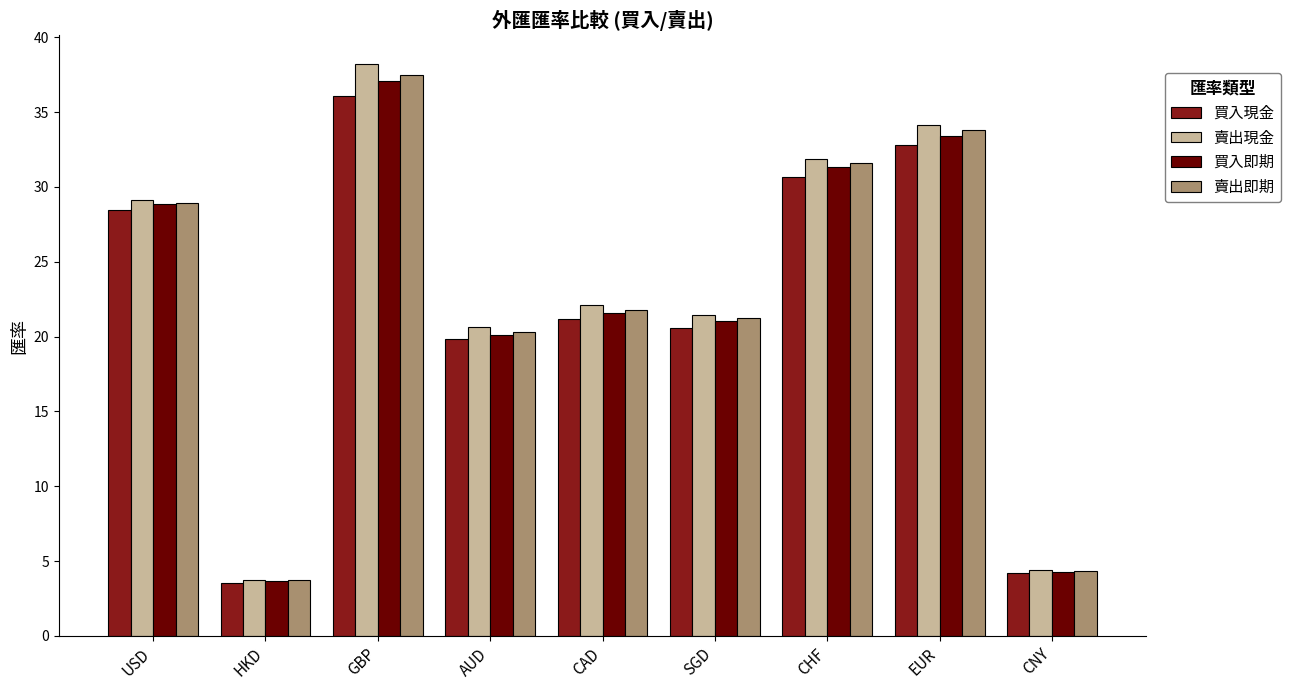

What is the maximum value for 買入即期?

37.1